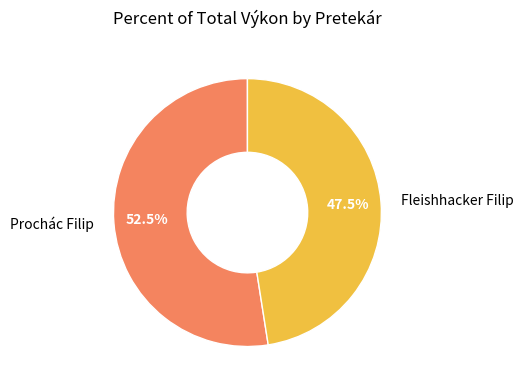

Which has a higher value, Prochác Filip or Fleishhacker Filip?

Prochác Filip